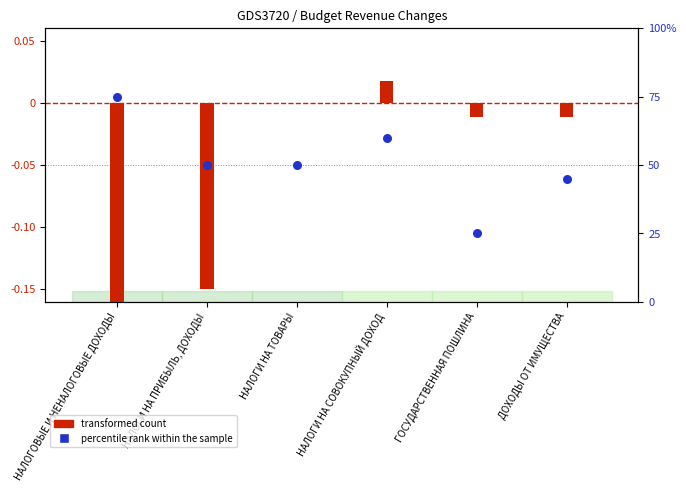

What is the change in value from НАЛОГИ НА ПРИБЫЛЬ, ДОХОДЫ to НАЛОГИ НА СОВОКУПНЫЙ ДОХОД?

+10